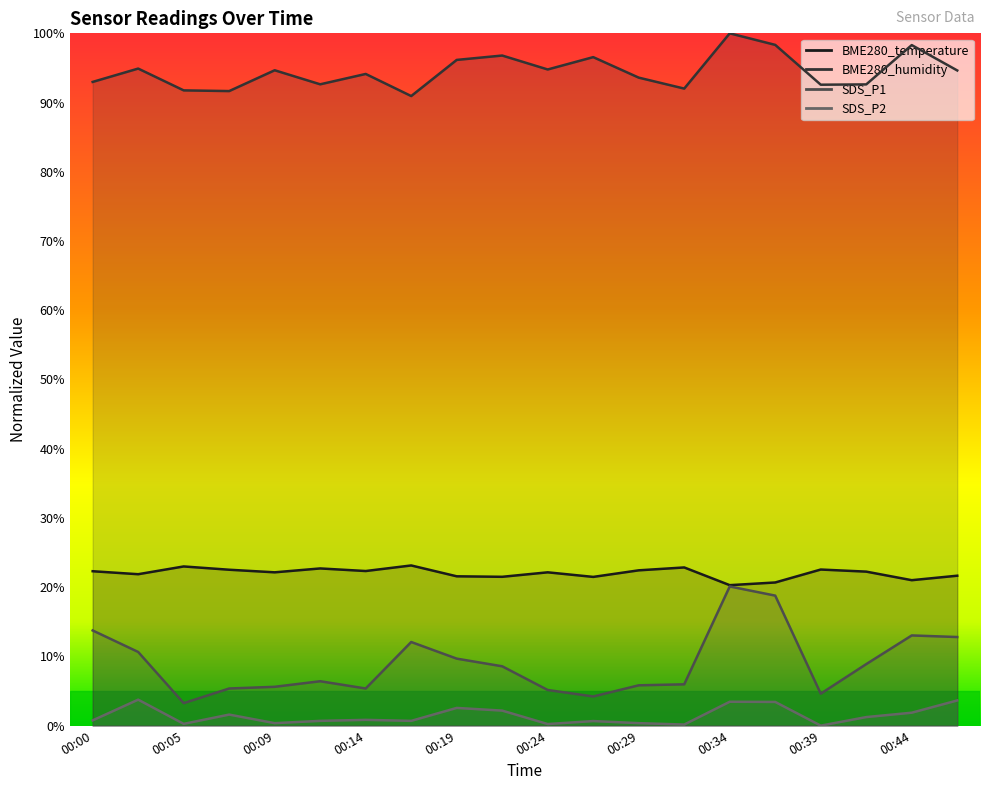

The SDS_P1 series shows 22.6 at 00:44. True or false?

False